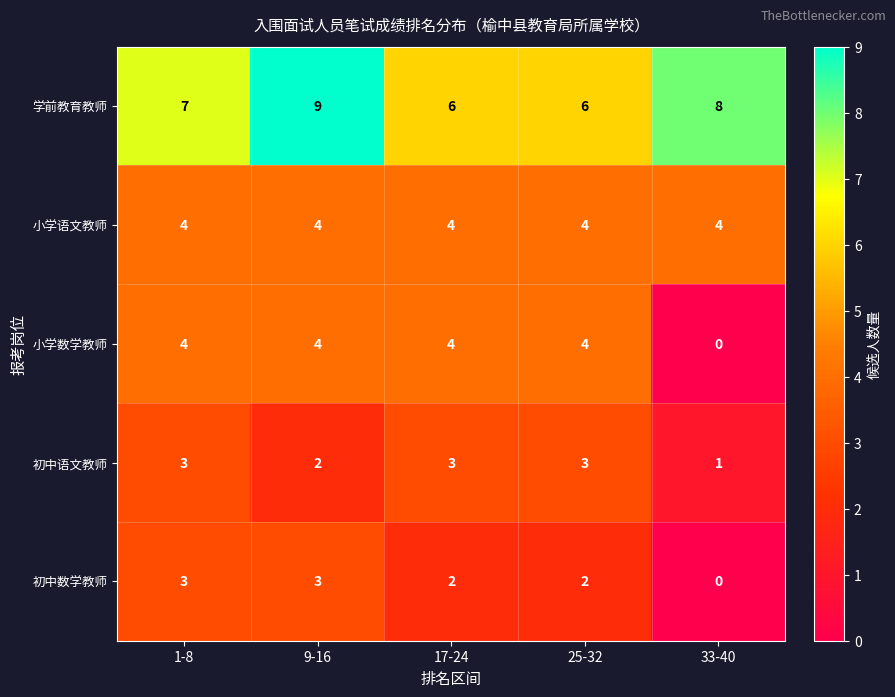

True or false: 学前教育教师 has a value of 4 at 1-8.

False